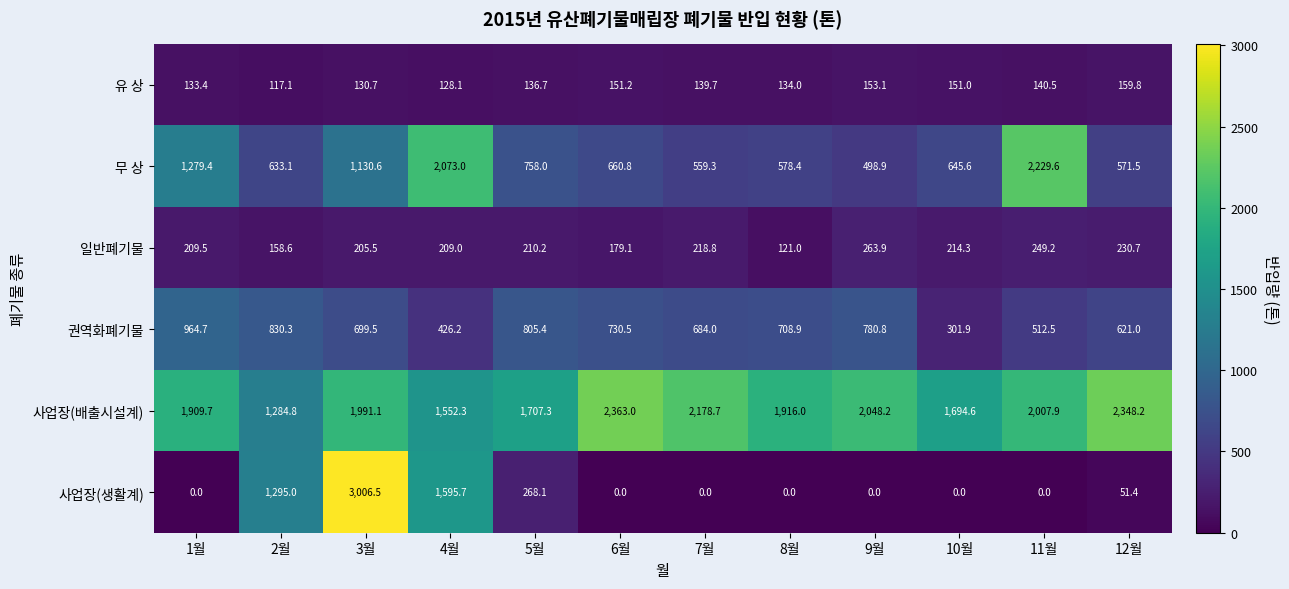

What is the lowest value of the 유 상 series?

117.1